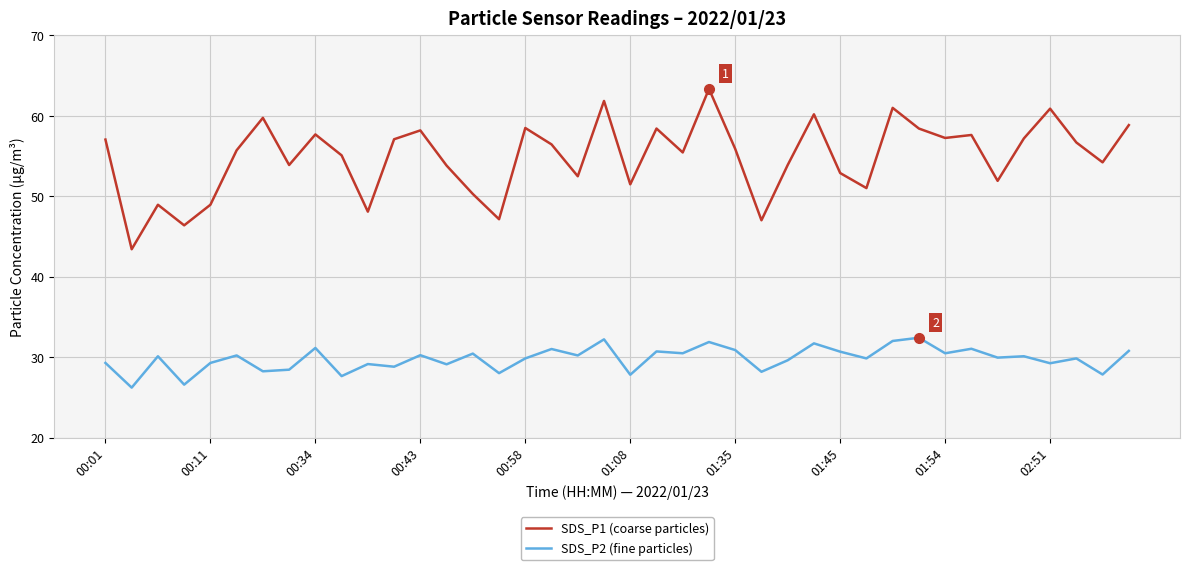

True or false: SDS_P1 (coarse particles) and SDS_P2 (fine particles) intersect in this chart.

False